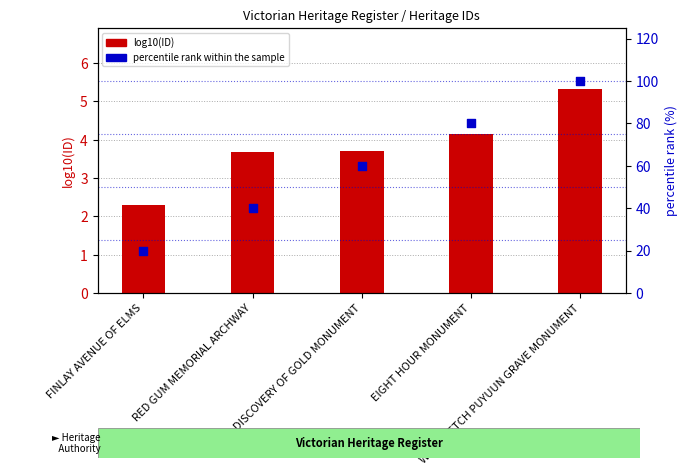

At which category is the sum across all series the highest?

WOMBEETCH PUYUUN GRAVE MONUMENT